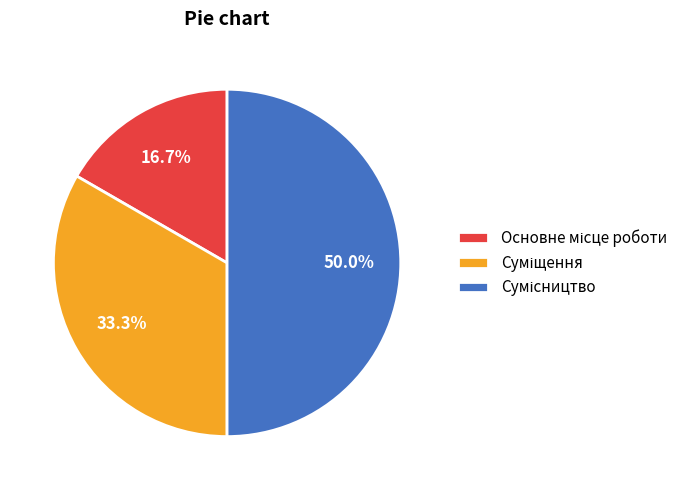

What portion of the pie excludes Суміщення?

66.7%